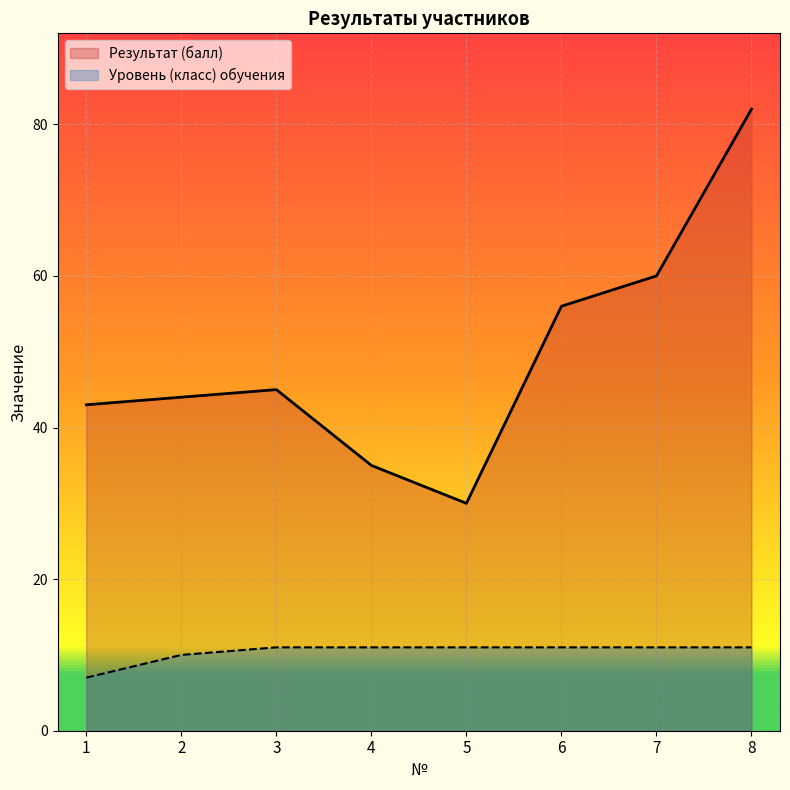

How many values in the Уровень (класс) обучения series are below 11?

2